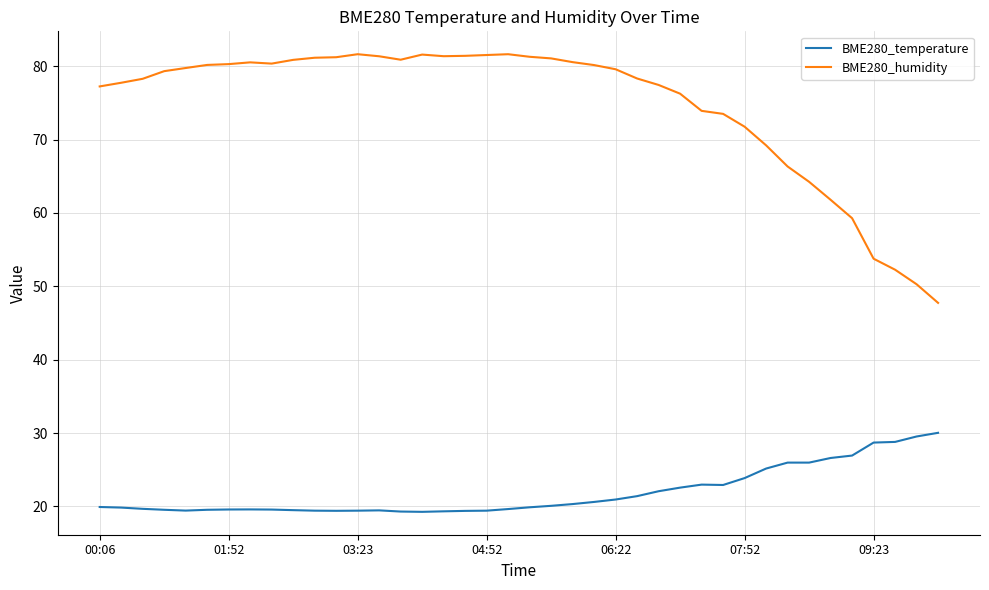

Rank the series by their average value, from lowest to highest.

BME280_temperature, BME280_humidity